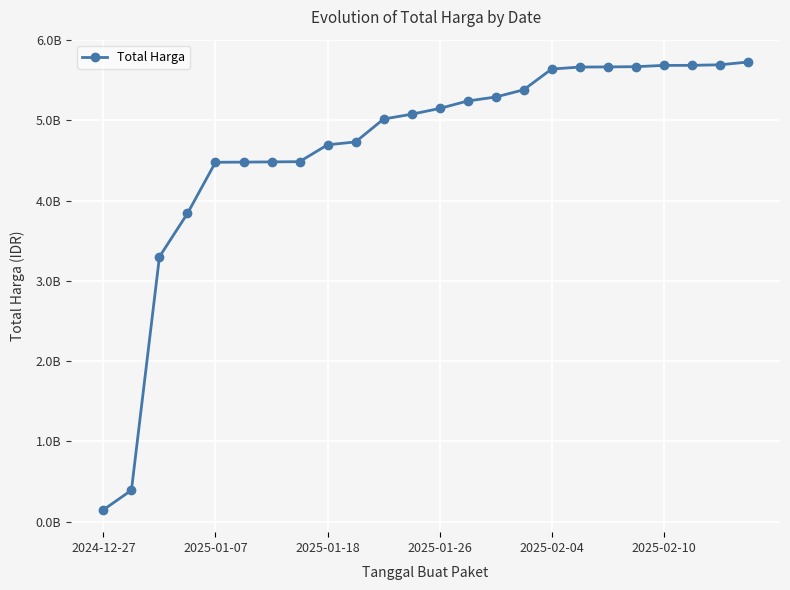

Is this an area chart (filled region under the line)?

No